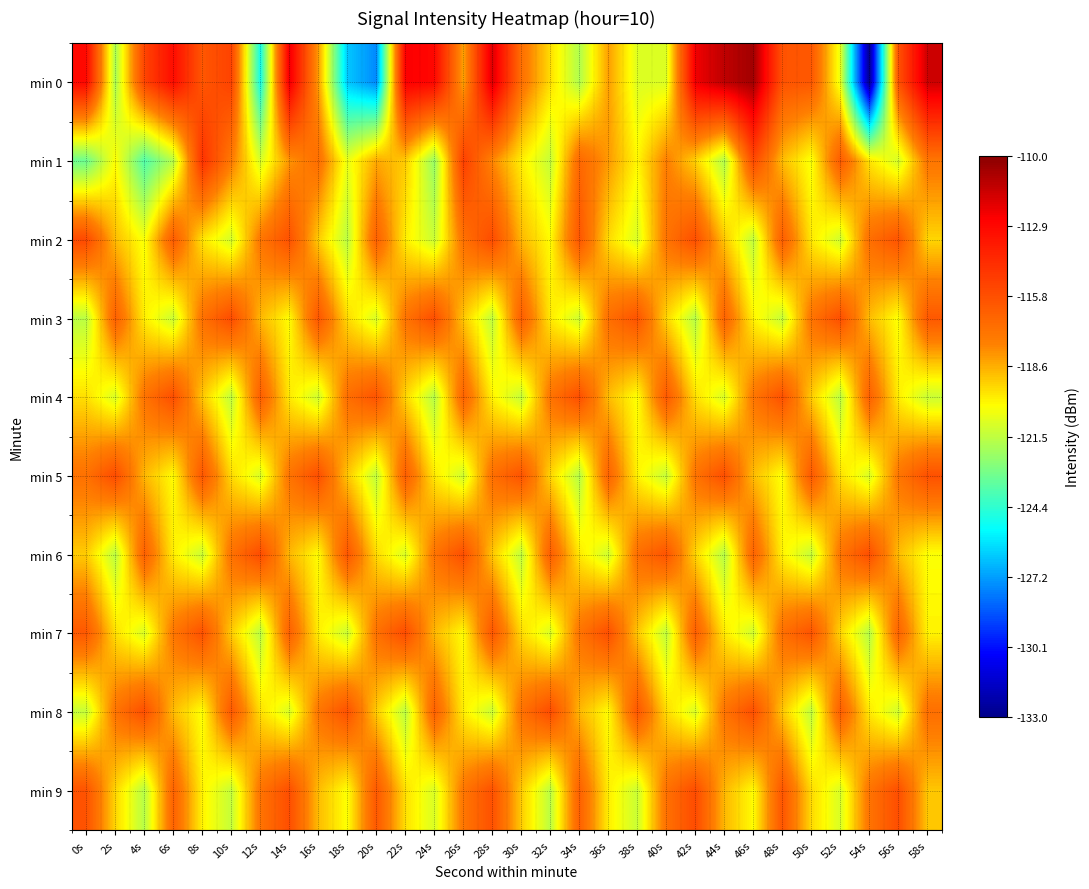

What is the total value across all series at 14s?

-1175.2